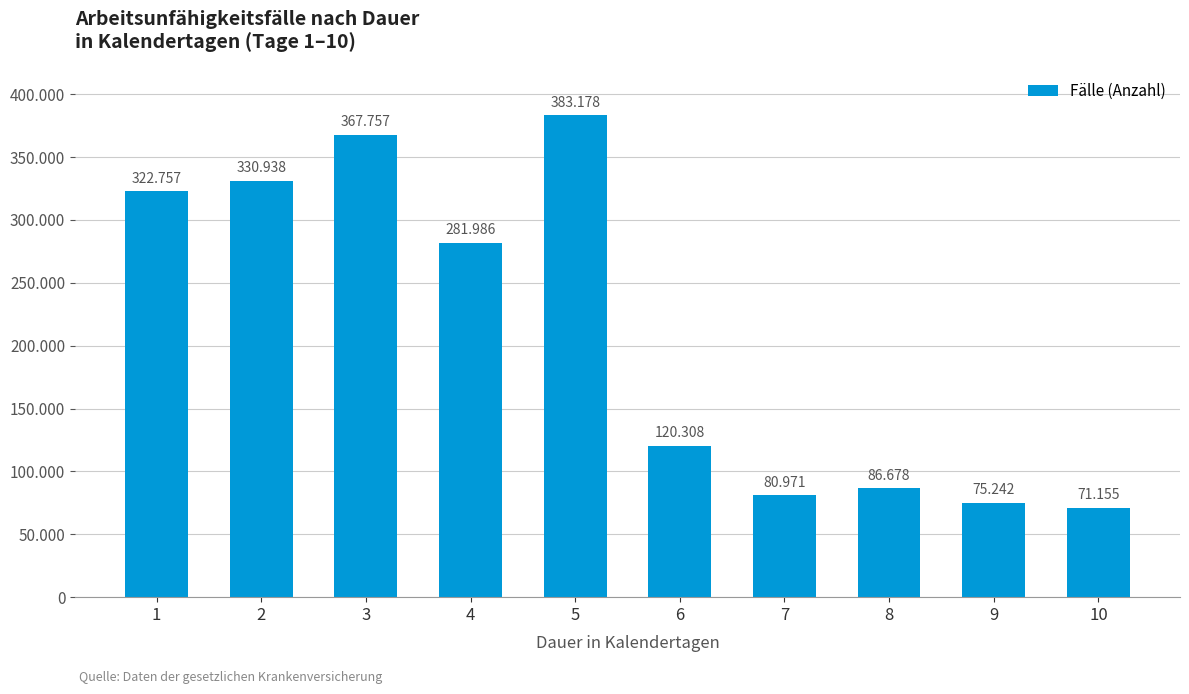

Does the chart contain any negative values?

No